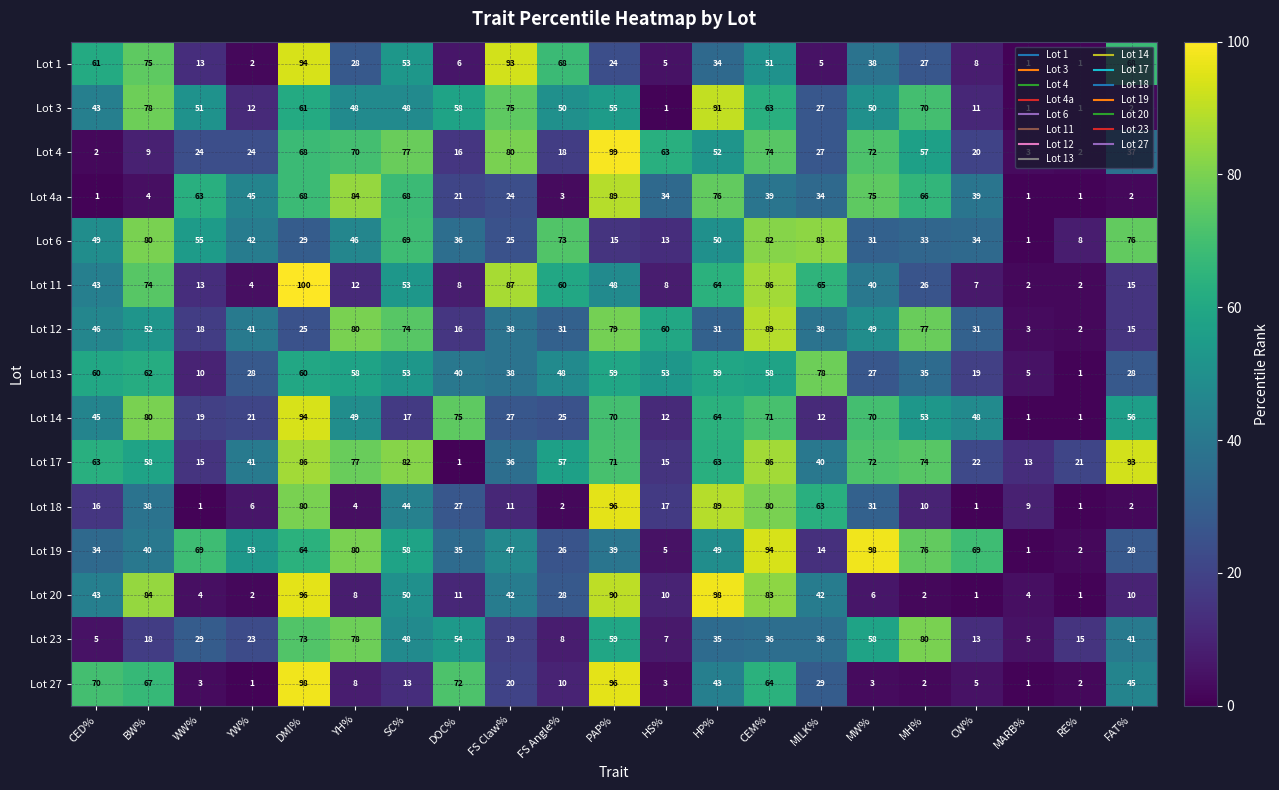

Is it true that Lot 27 equals 51 at MILK%?

False